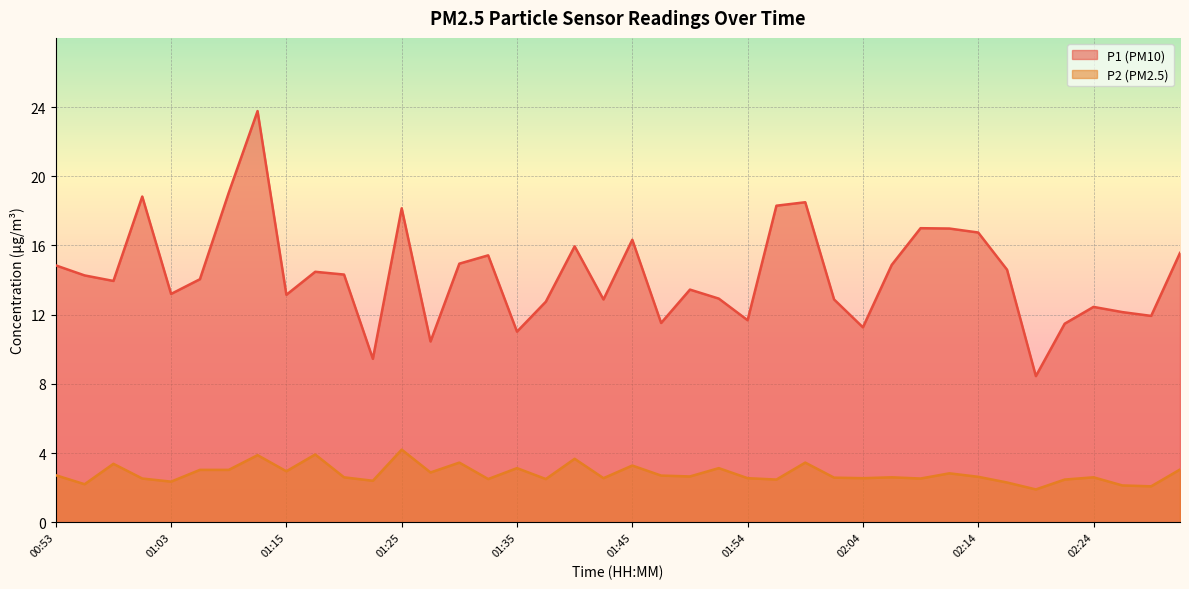

What is the minimum value shown in the chart?

1.9